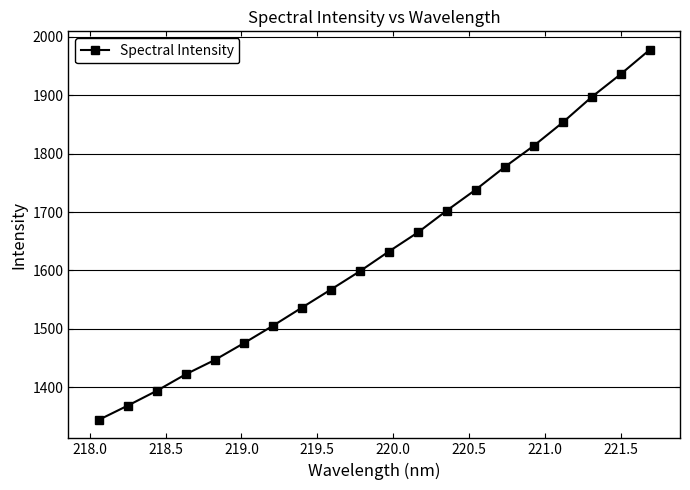

What is the sum of all values?

32651.4